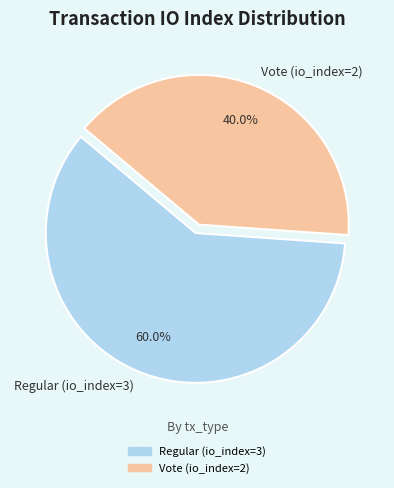

Count the number of slices in the pie.

2